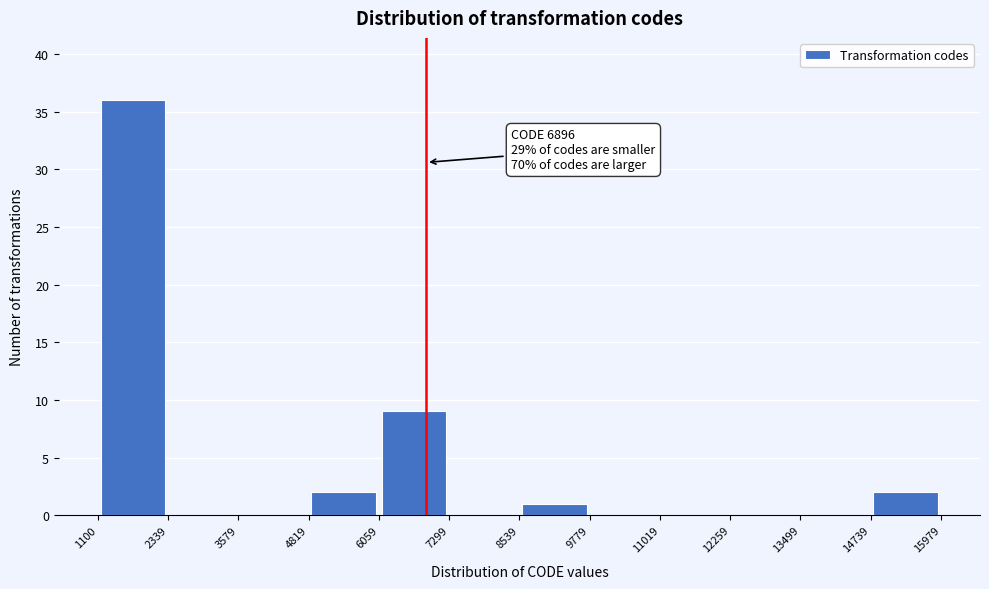

Which range on the x-axis has the tallest bar?

1100 to 2339